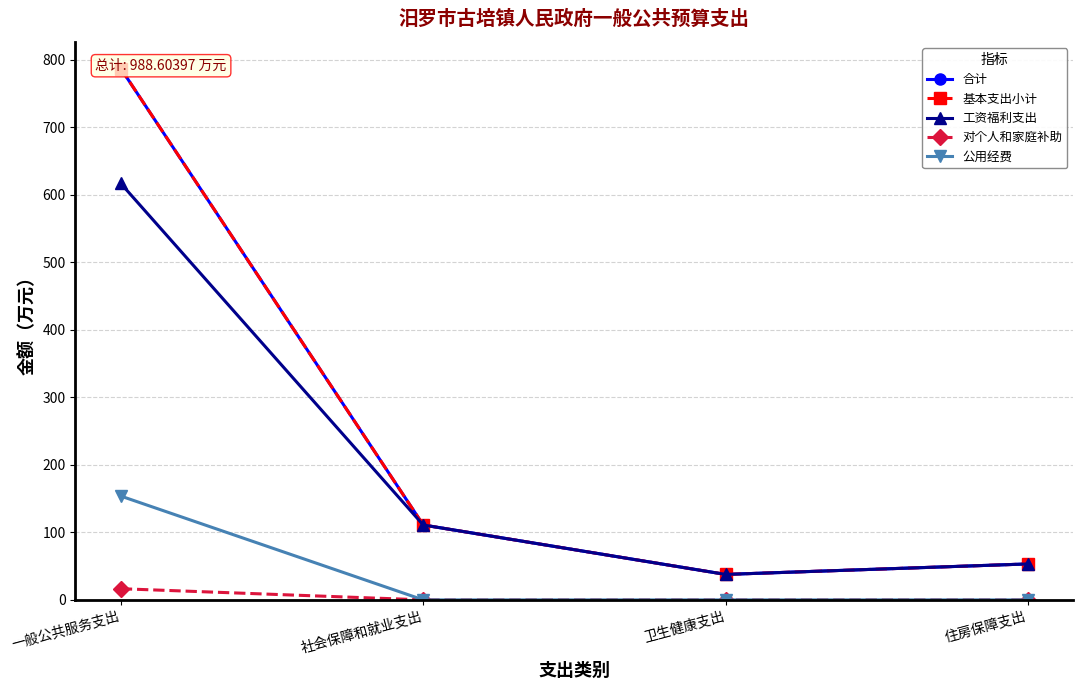

Reading right to left, list all the values displayed in this chart.

合计: 53.2	37.7	110.9	786.8
基本支出小计: 53.2	37.7	110.9	786.8
工资福利支出: 53.2	37.7	110.9	616.6
对个人和家庭补助: 0.0	0.0	0.0	16.5
公用经费: 0.0	0.0	0.0	153.7